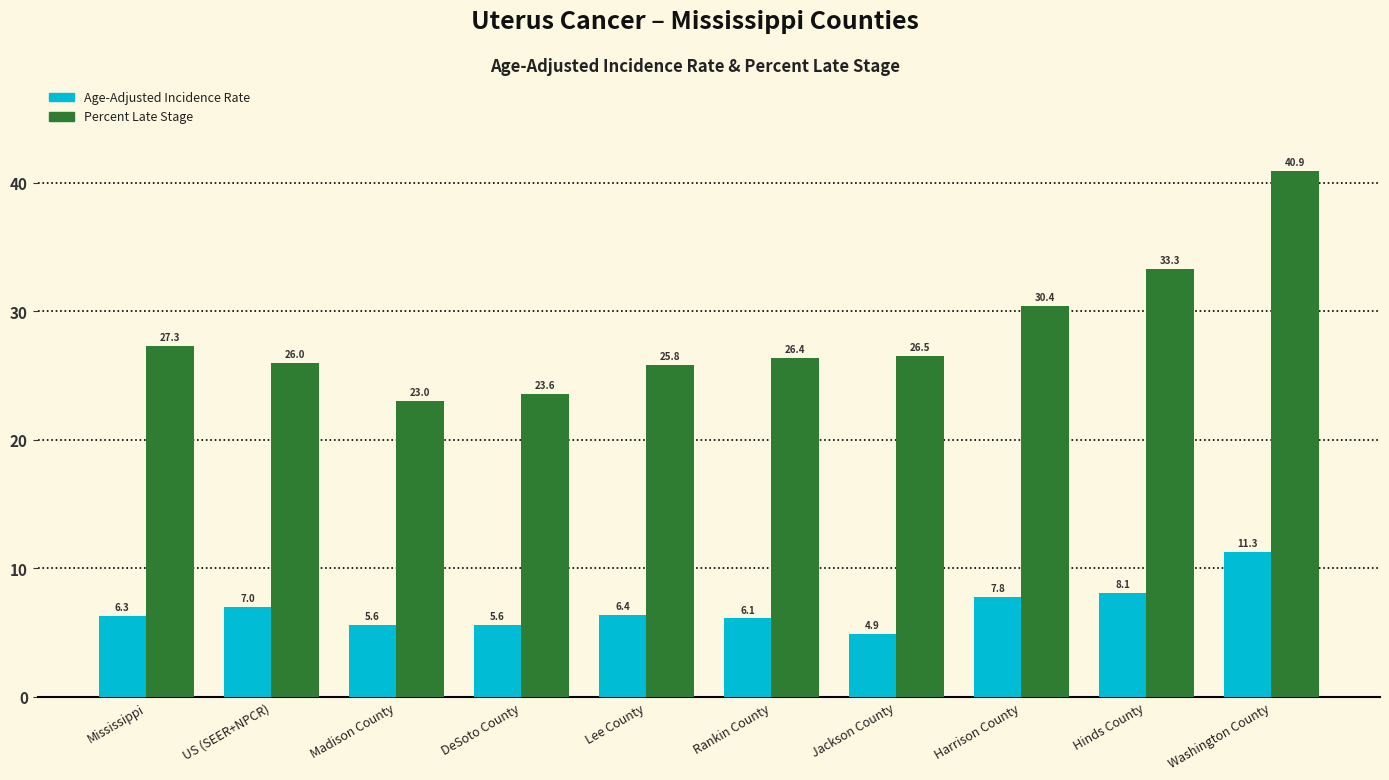

Rank the series by their average value, from highest to lowest.

Percent Late Stage, Age-Adjusted Incidence Rate